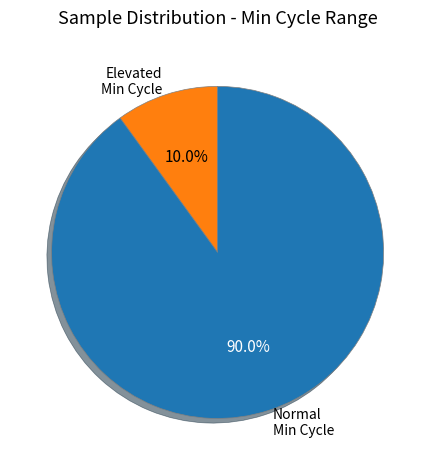

Which slice is the smallest?

Elevated Min Cycle